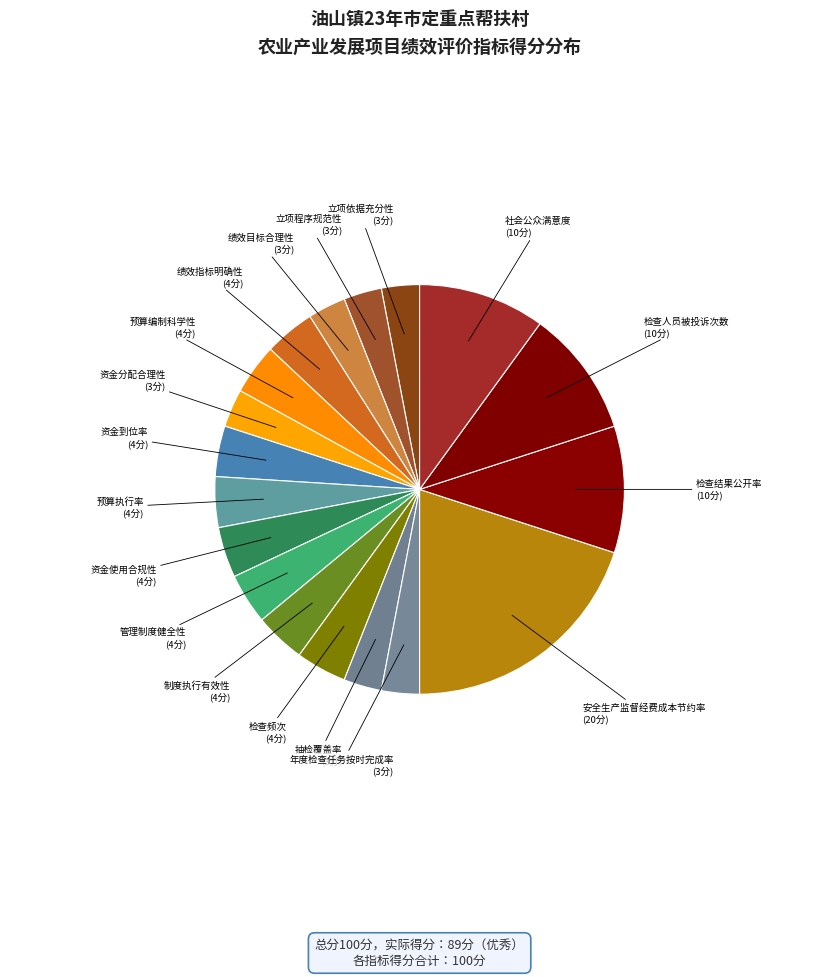

How many slices are in this pie chart?

18